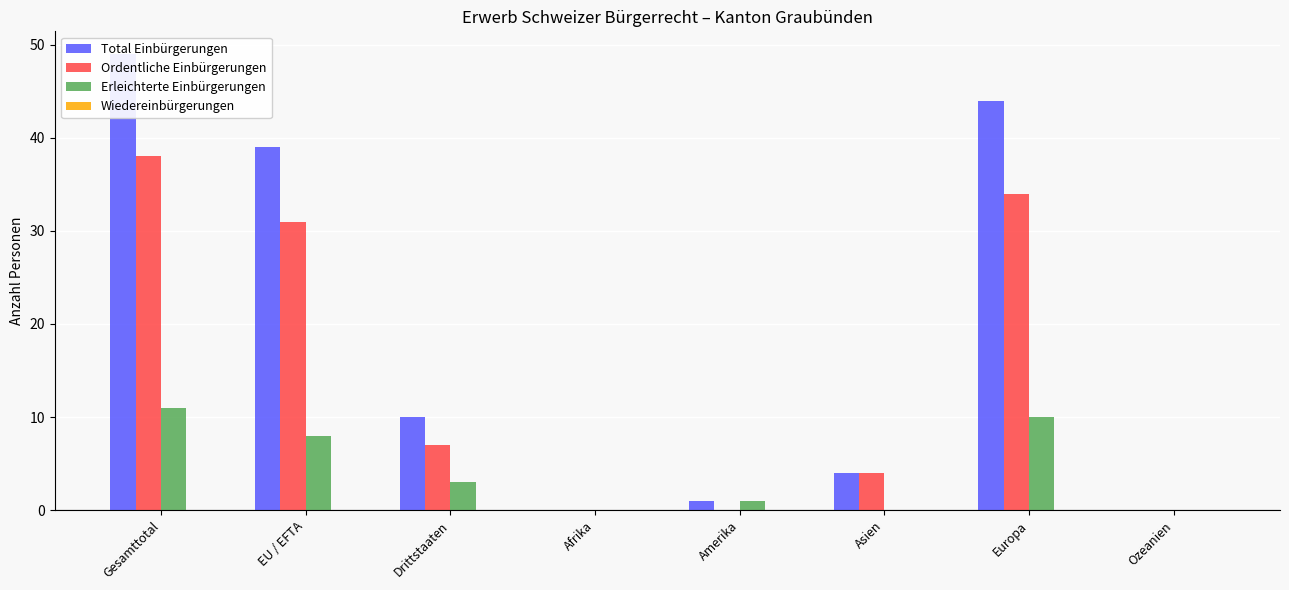

What is the sum of all Ordentliche Einbürgerungen values?

114